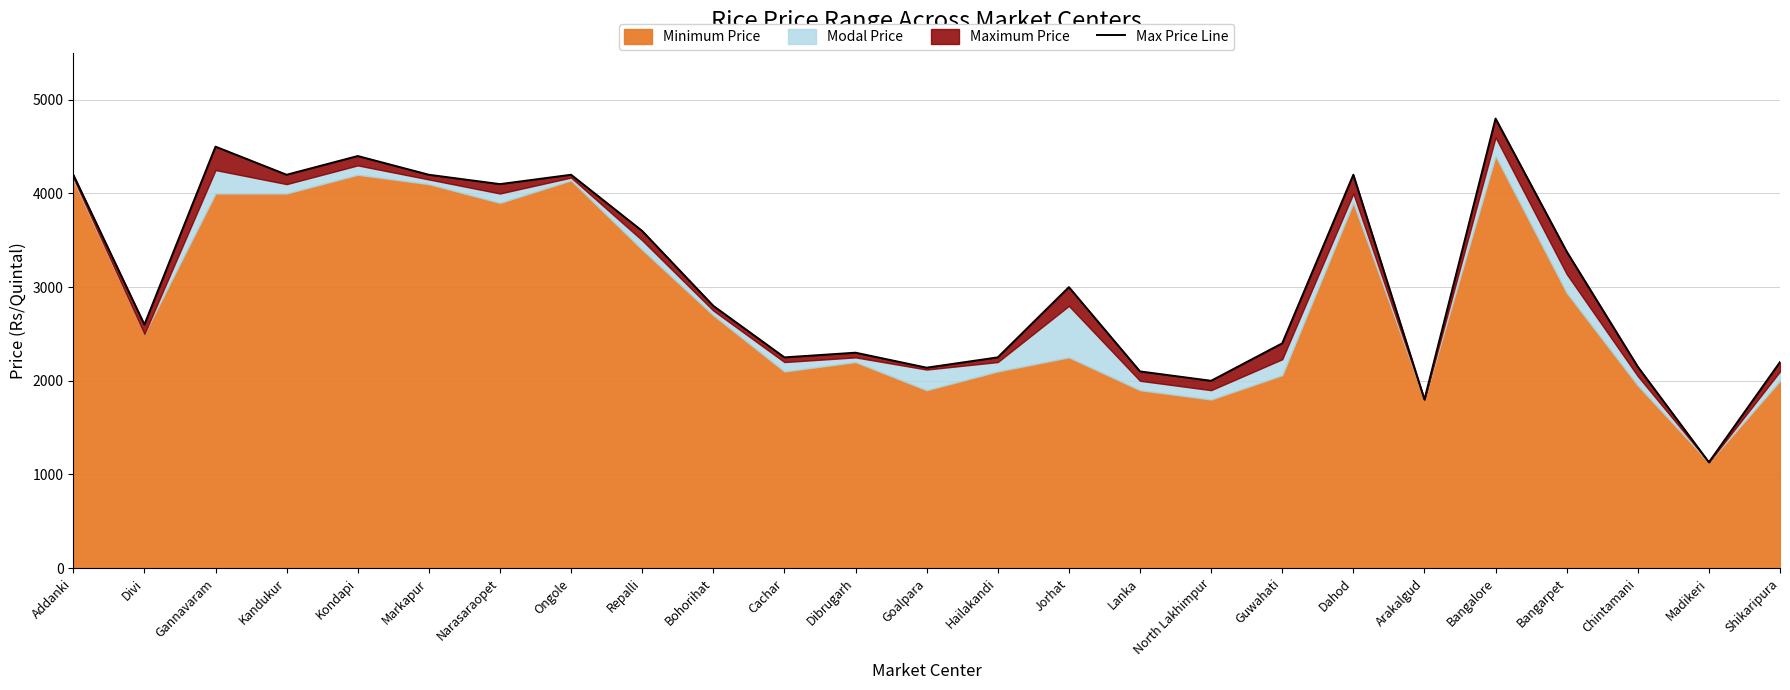

How many points are lower than both their immediate neighbors (excluding endpoints)?

8